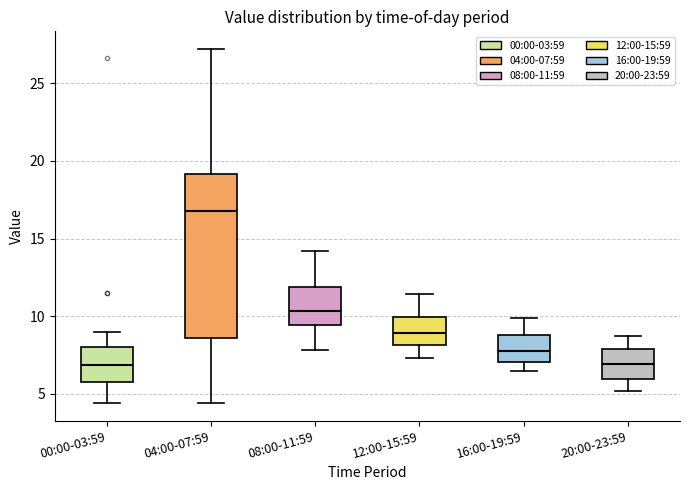

Comparing the boxes themselves (not the whiskers), which one is the tallest?

04:00-07:59